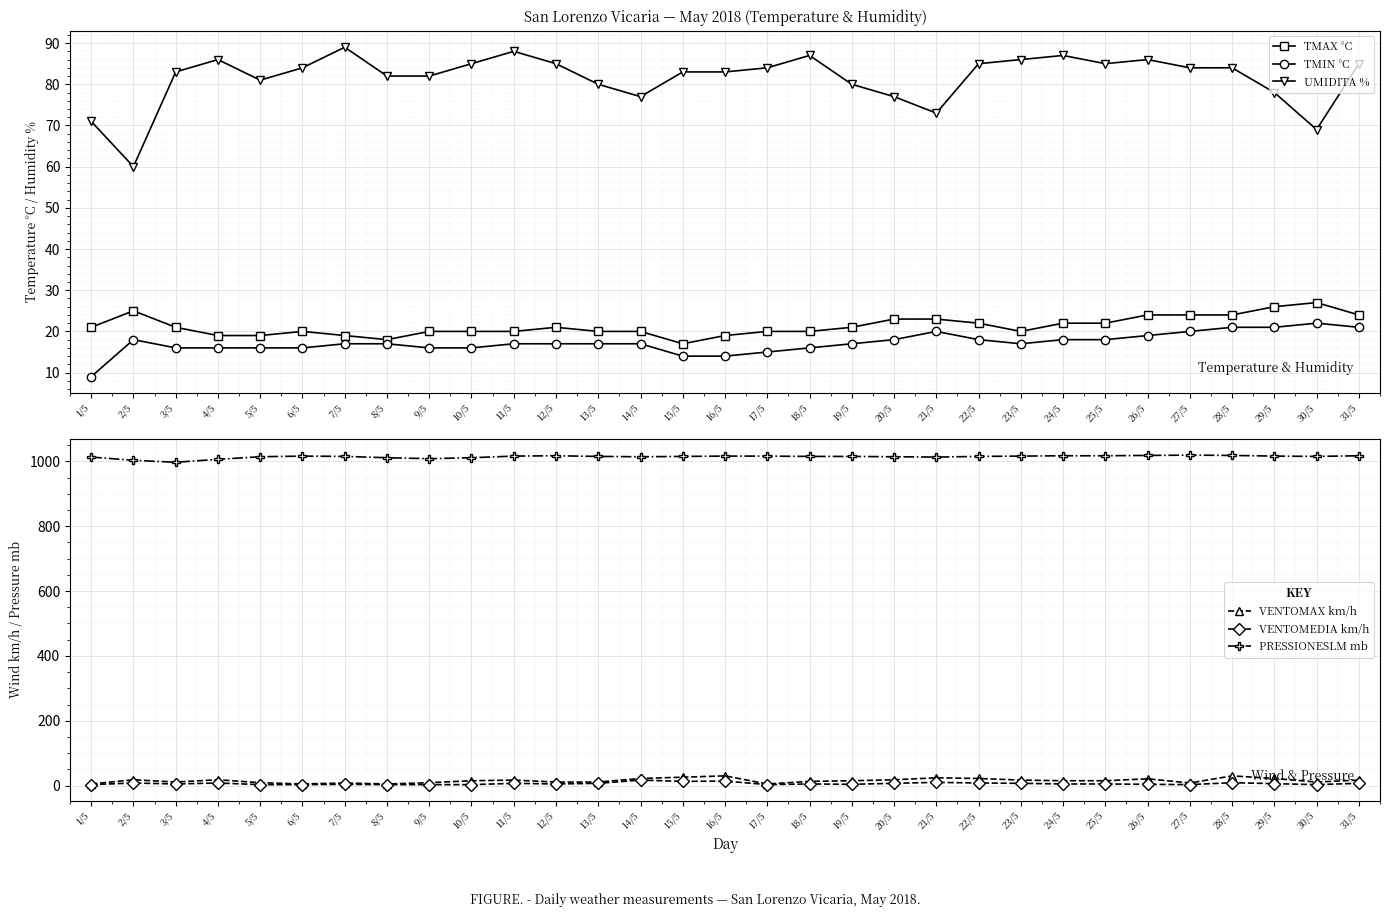

The value of PRESSIONESLM mb at 27/5 is 1019. True or false?

True